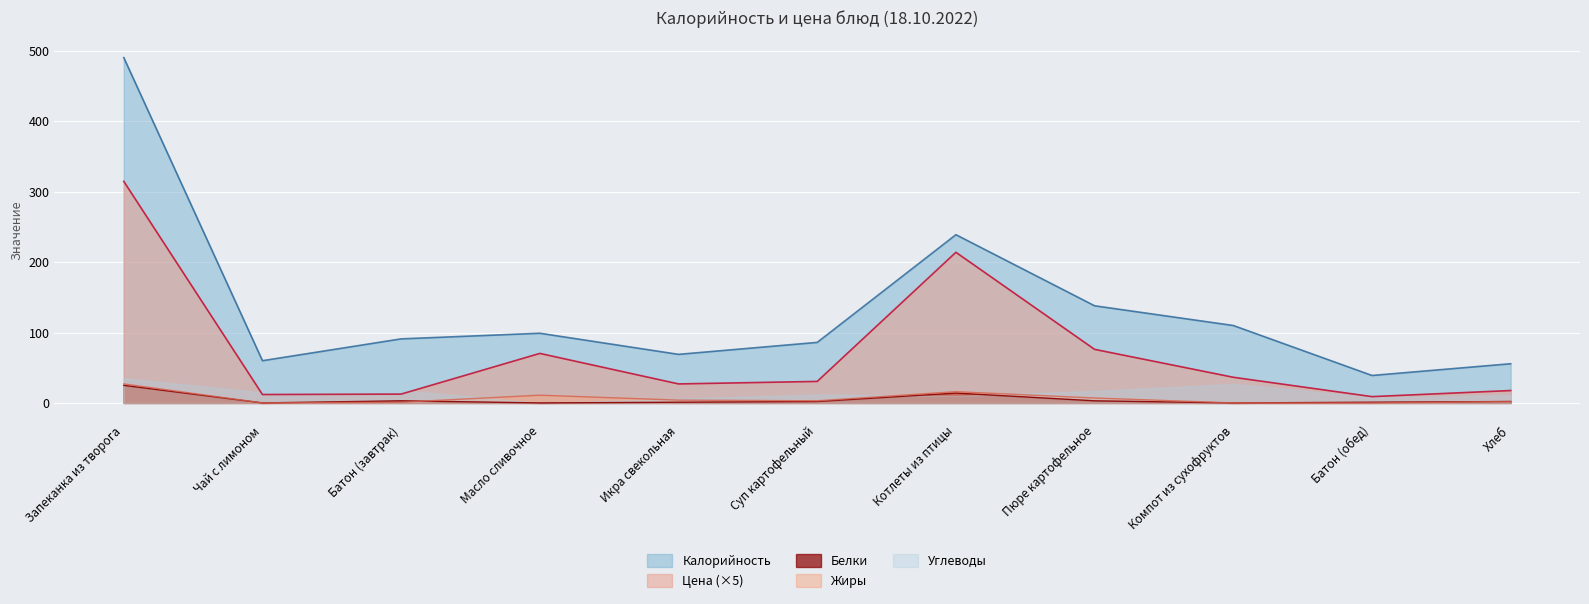

Read the Цена value at Икра свекольная.

27.0